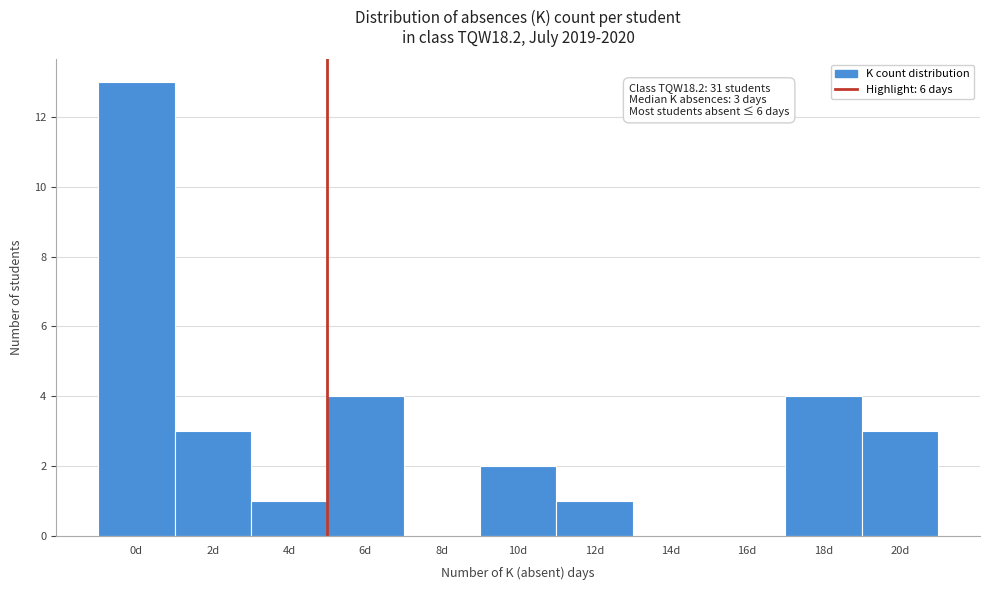

Reading right to left, list all the values displayed in this chart.

20d=3	18d=4	16d=0	14d=0	12d=1	10d=2	8d=0	6d=4	4d=1	2d=3	0d=13